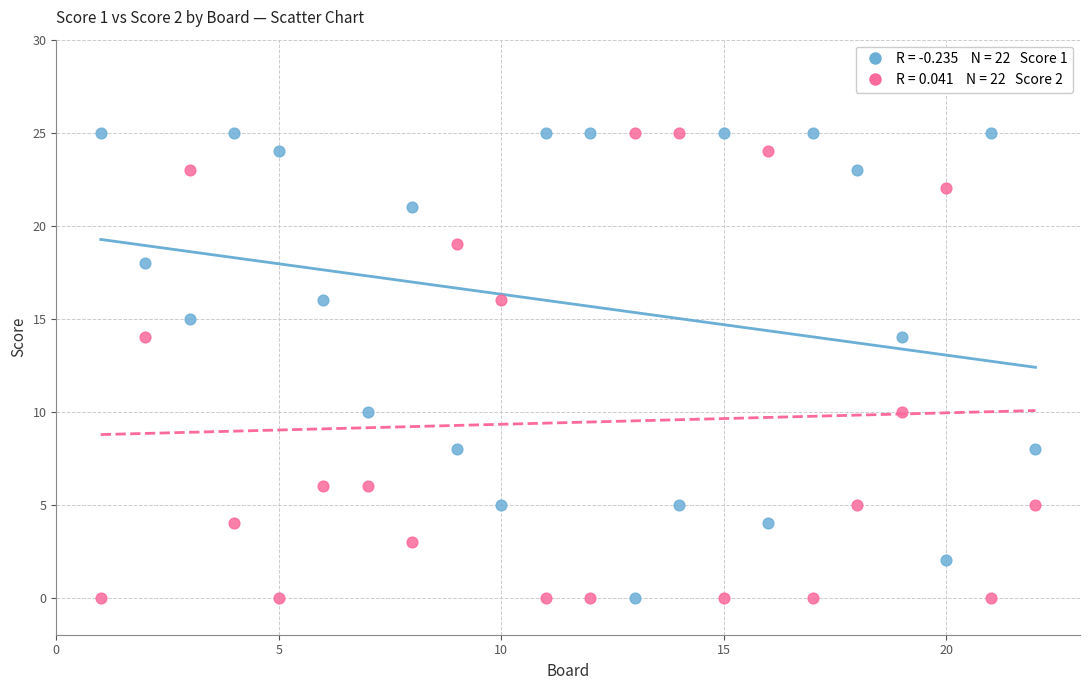

Across all data points, what is the range of X values (max minus min)?

21